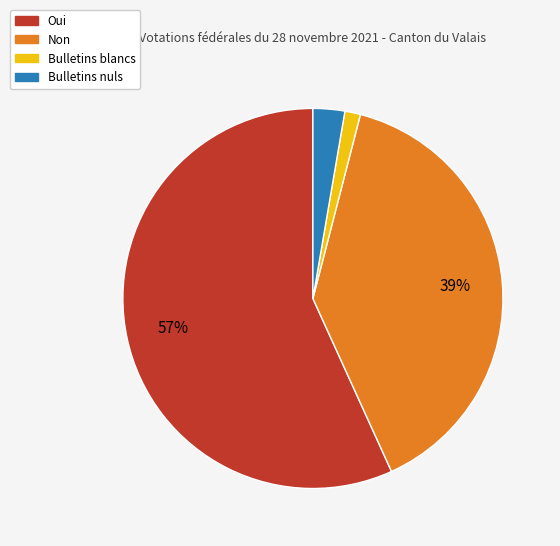

To the nearest percent, what percentage of the pie is Bulletins blancs?

1%